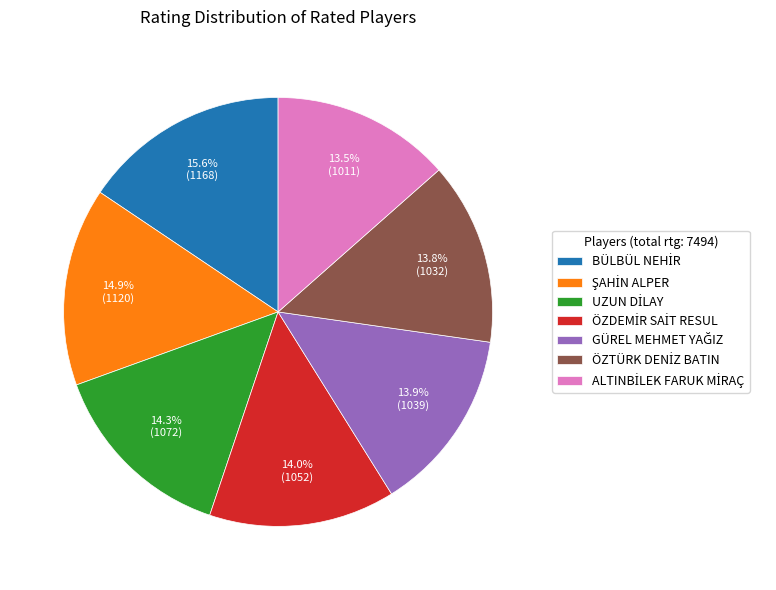

Is there a majority slice in this chart?

No